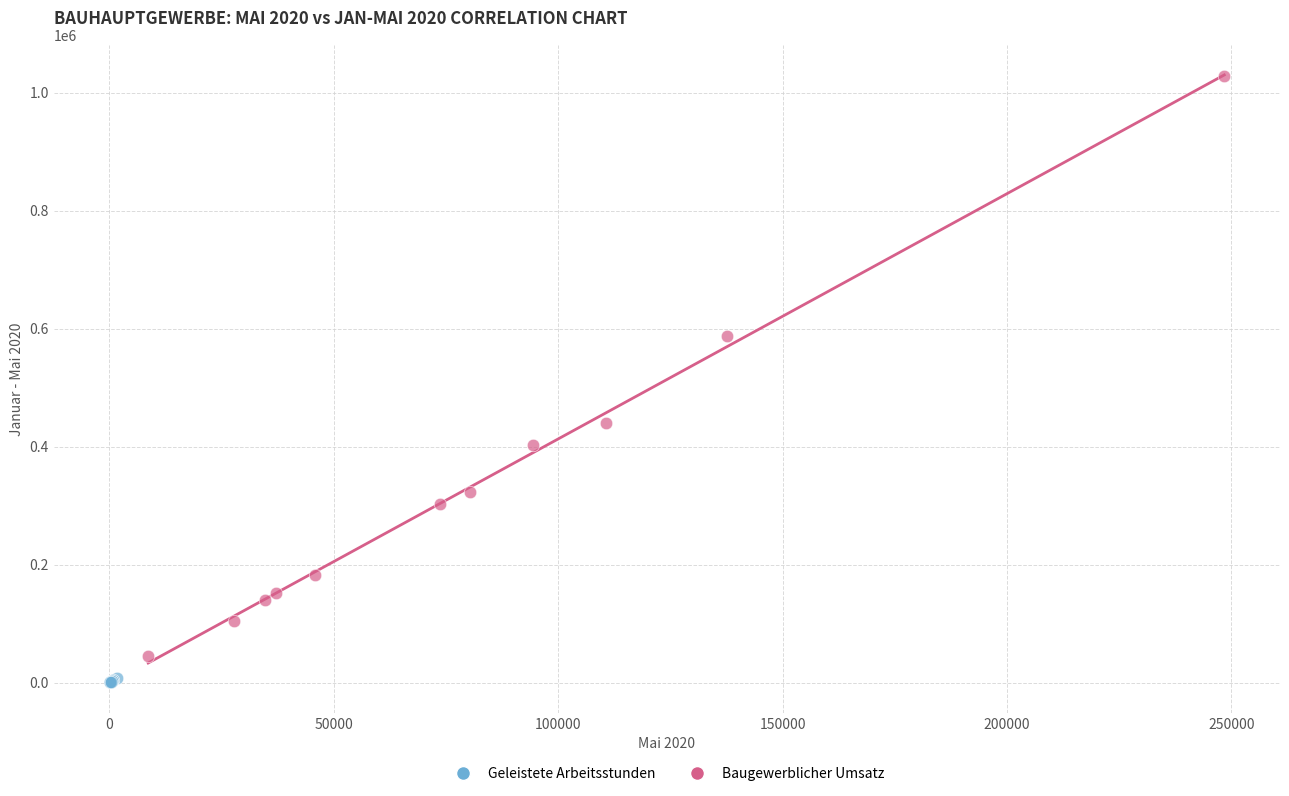

Which series has the largest Y range (max minus min)?

Baugewerblicher Umsatz